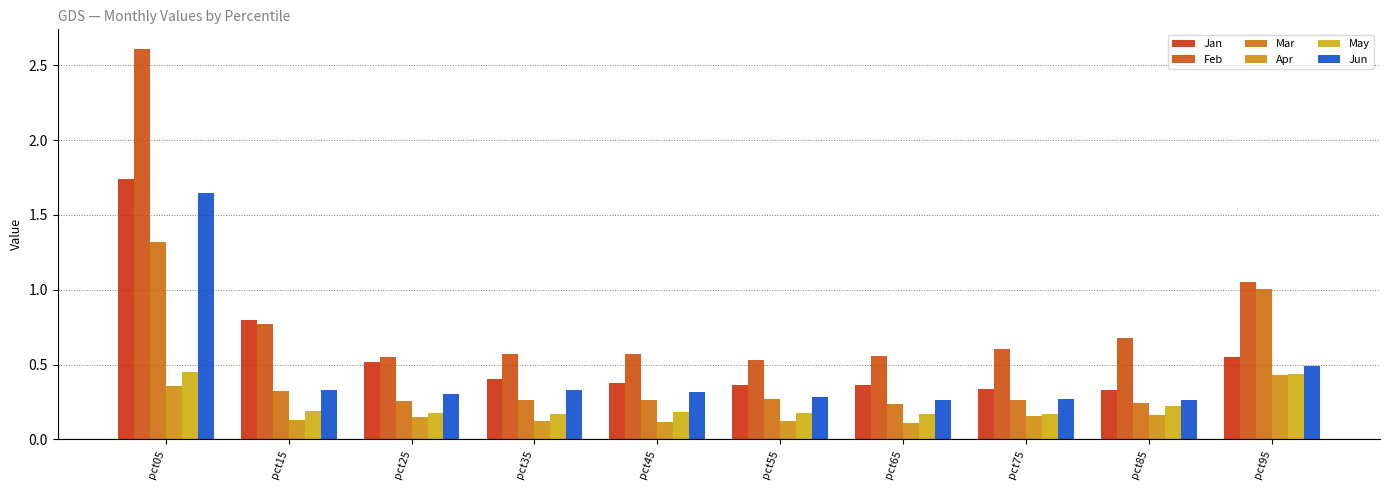

Reading left to right, transcribe all the data shown in this chart.

Jan: pct05=1.7	pct15=0.8	pct25=0.5	pct35=0.4	pct45=0.4	pct55=0.4	pct65=0.4	pct75=0.3	pct85=0.3	pct95=0.5
Feb: pct05=2.6	pct15=0.8	pct25=0.5	pct35=0.6	pct45=0.6	pct55=0.5	pct65=0.6	pct75=0.6	pct85=0.7	pct95=1.1
Mar: pct05=1.3	pct15=0.3	pct25=0.3	pct35=0.3	pct45=0.3	pct55=0.3	pct65=0.2	pct75=0.3	pct85=0.2	pct95=1.0
Apr: pct05=0.4	pct15=0.1	pct25=0.1	pct35=0.1	pct45=0.1	pct55=0.1	pct65=0.1	pct75=0.2	pct85=0.2	pct95=0.4
May: pct05=0.5	pct15=0.2	pct25=0.2	pct35=0.2	pct45=0.2	pct55=0.2	pct65=0.2	pct75=0.2	pct85=0.2	pct95=0.4
Jun: pct05=1.6	pct15=0.3	pct25=0.3	pct35=0.3	pct45=0.3	pct55=0.3	pct65=0.3	pct75=0.3	pct85=0.3	pct95=0.5